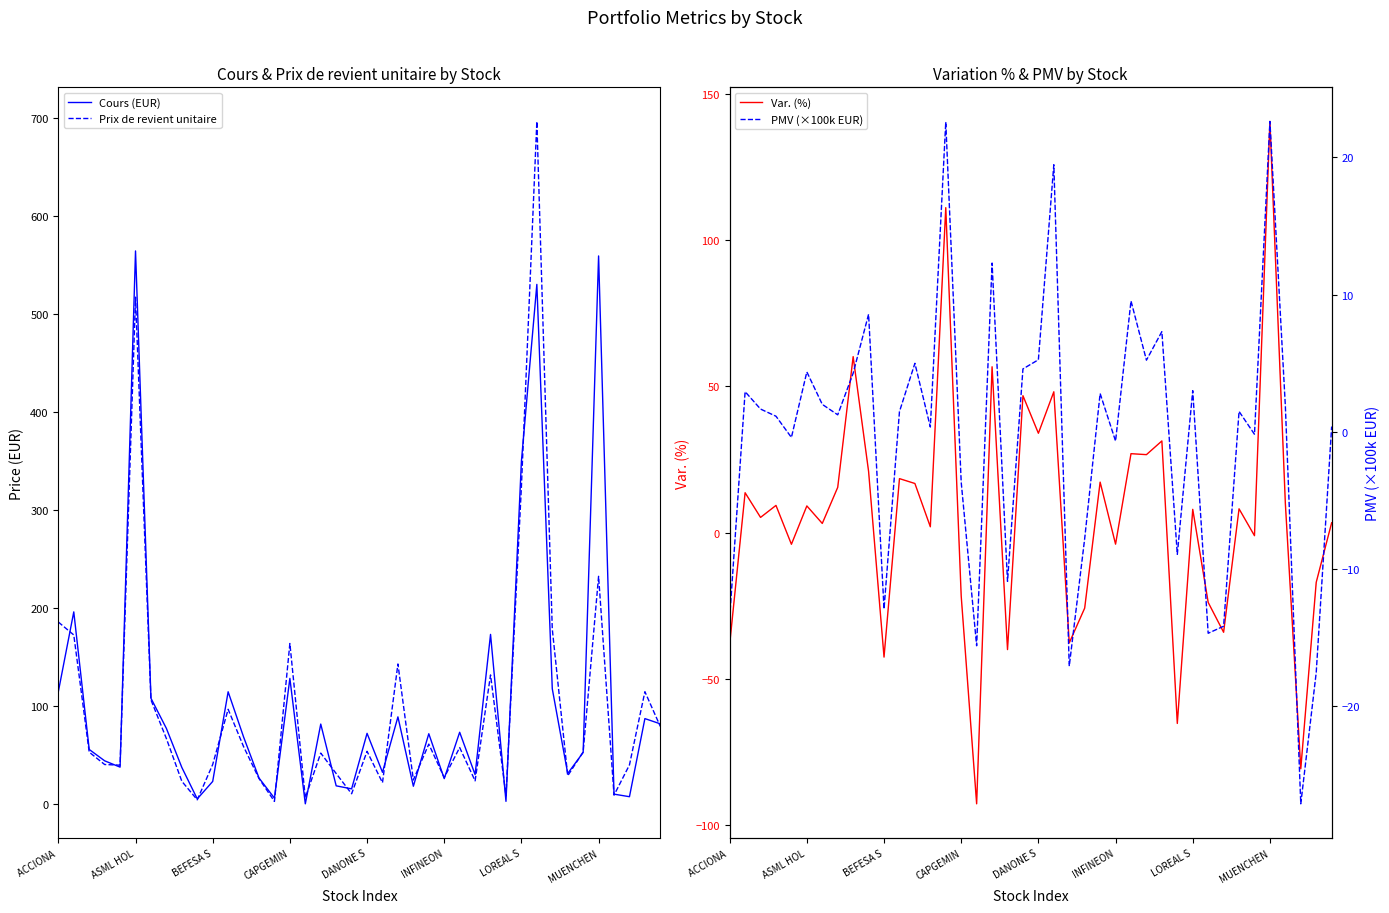

Which category has the highest value in the Var. (%) series?

MUENCHEN